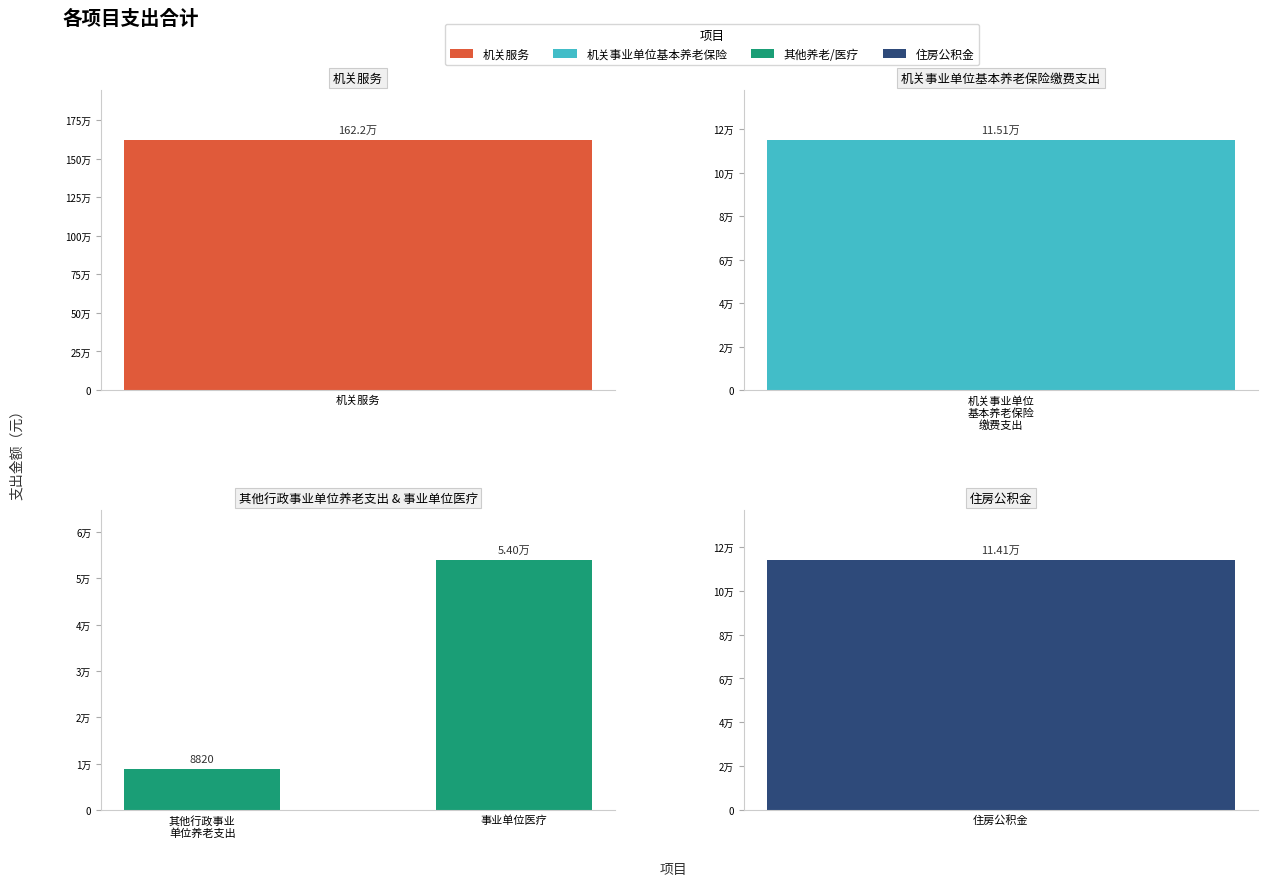

What value does the data have at 事业单位医疗?

53962.8